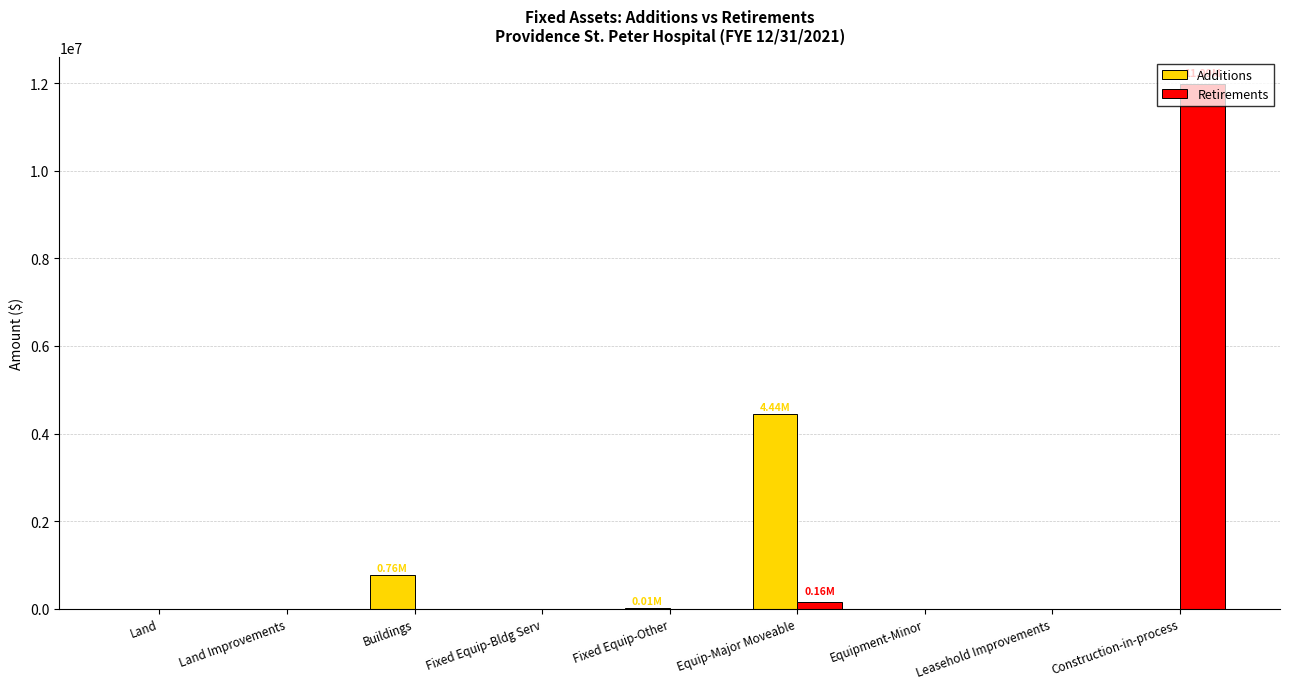

Count the number of categories in the chart.

9